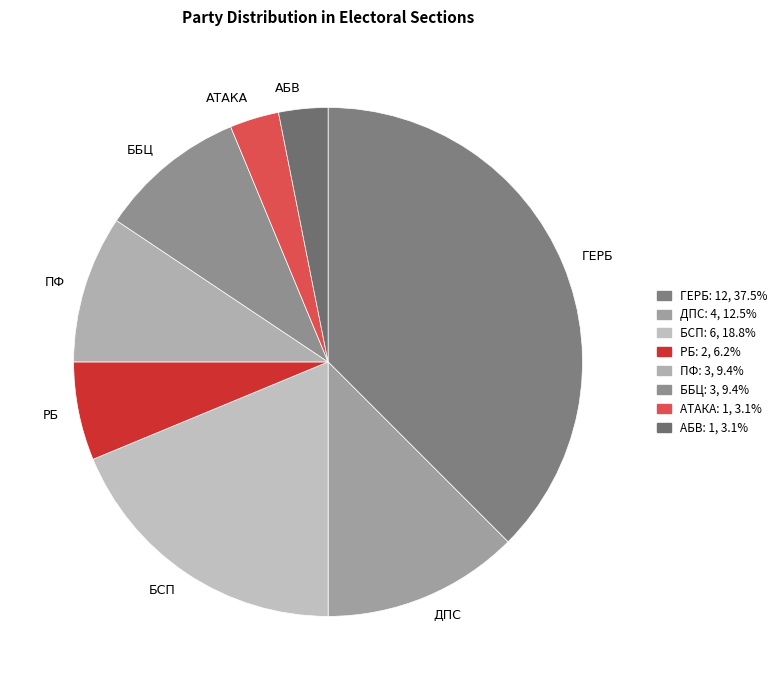

Is there any slice that represents more than half of the pie?

No